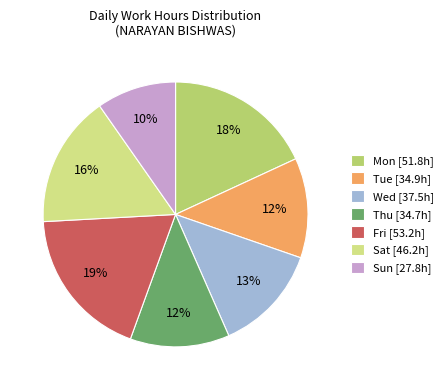

Count the number of slices in the pie.

7